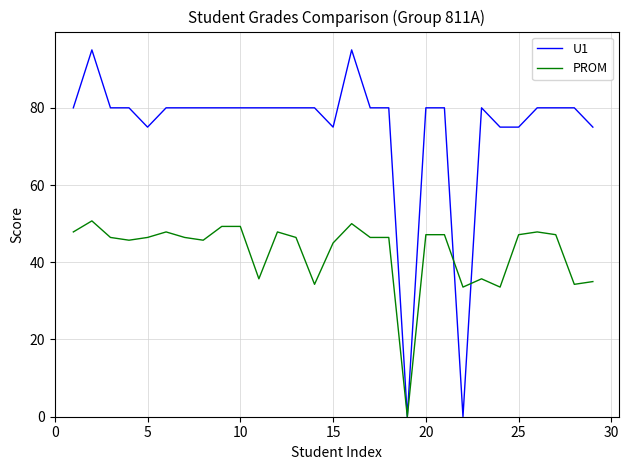

Which series has the largest range (max minus min)?

U1